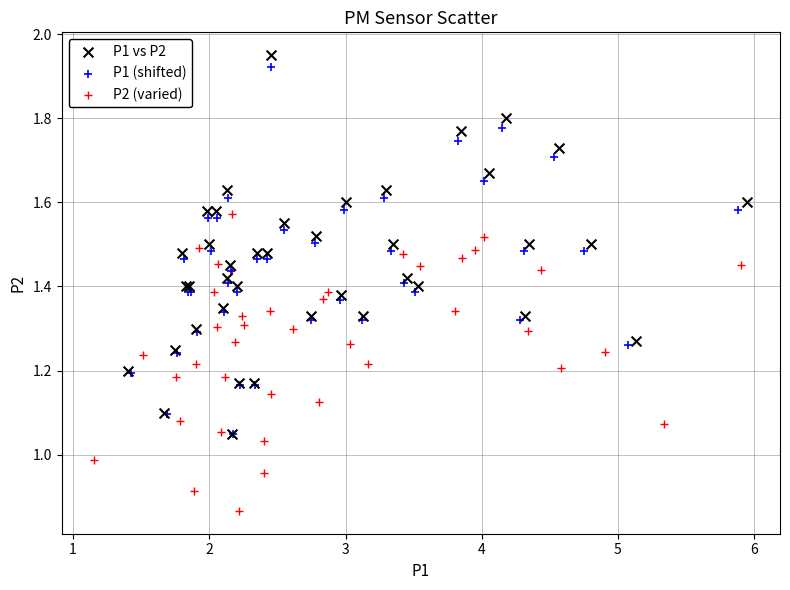

Which series has the widest spread of Y values?

P1 vs P2